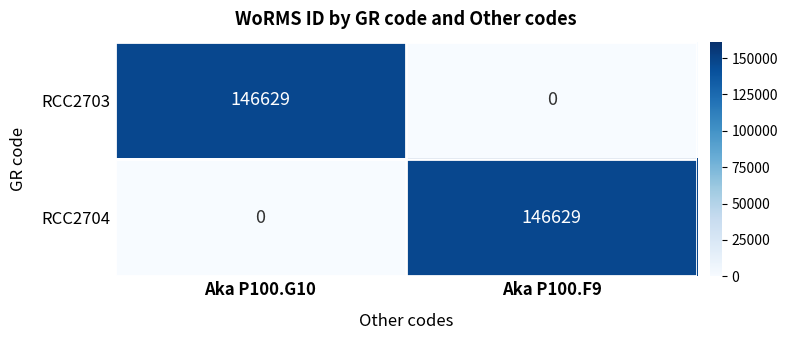

List the labels in order of RCC2703 value, smallest first.

Aka P100.F9, Aka P100.G10